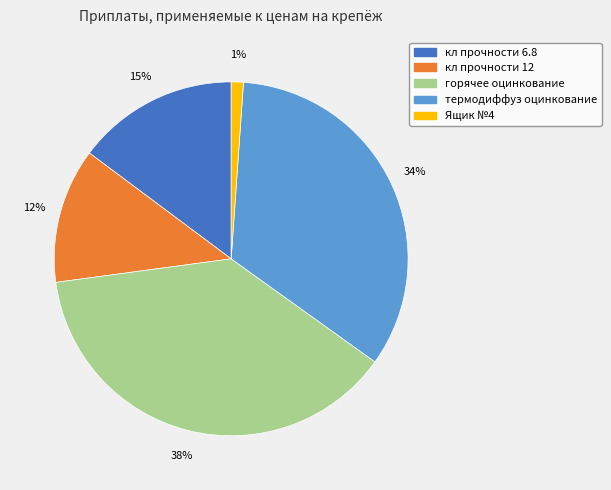

Do горячее оцинкование and кл прочности 6.8 together represent more than half of the pie?

Yes